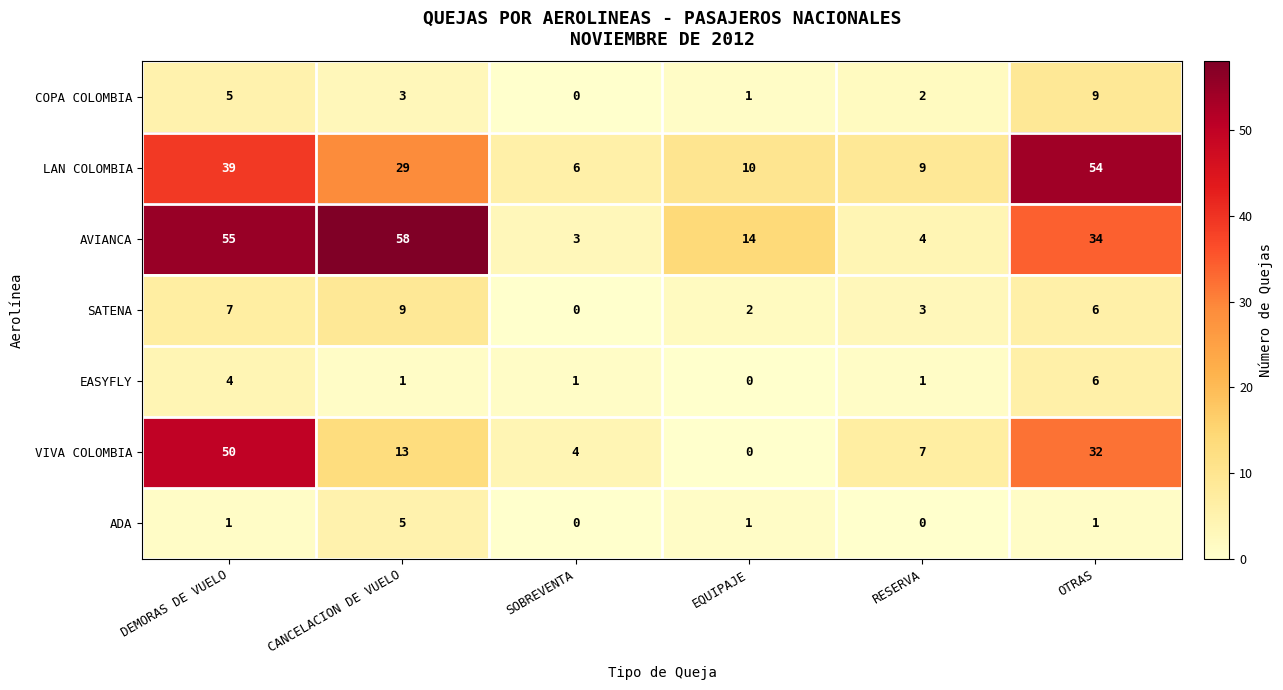

At which label does AVIANCA reach its minimum?

SOBREVENTA